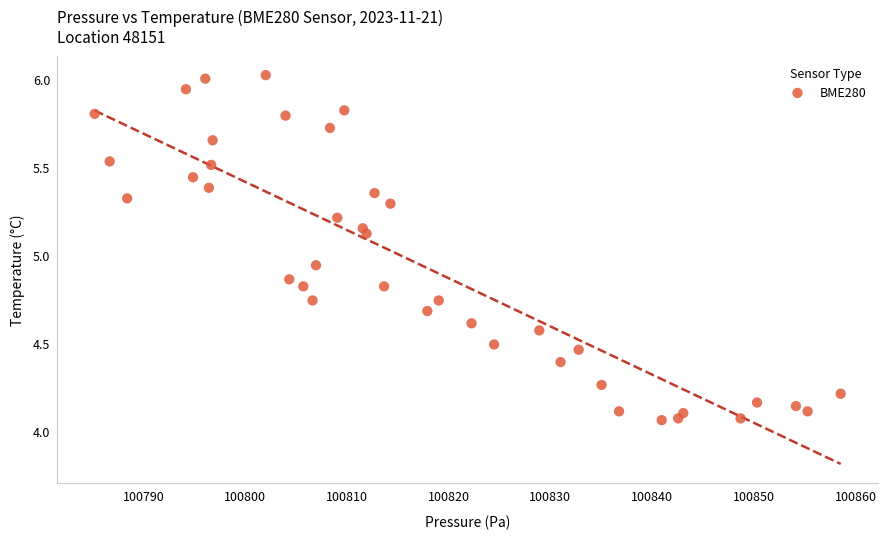

What is the range of Y values (max minus min)?

2.0